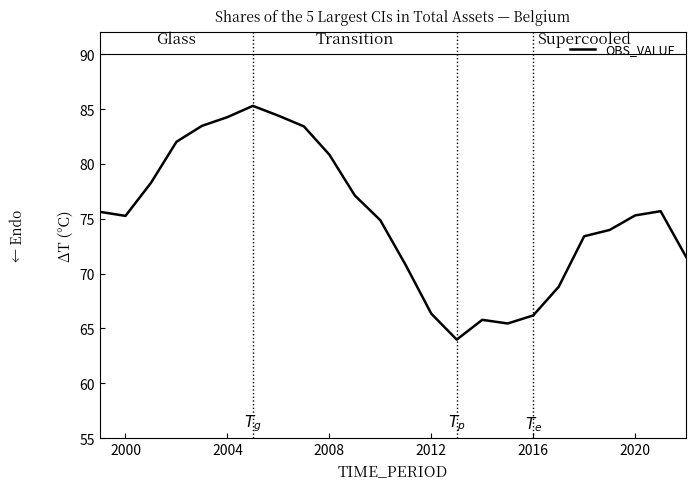

What is the smallest value displayed?

64.0